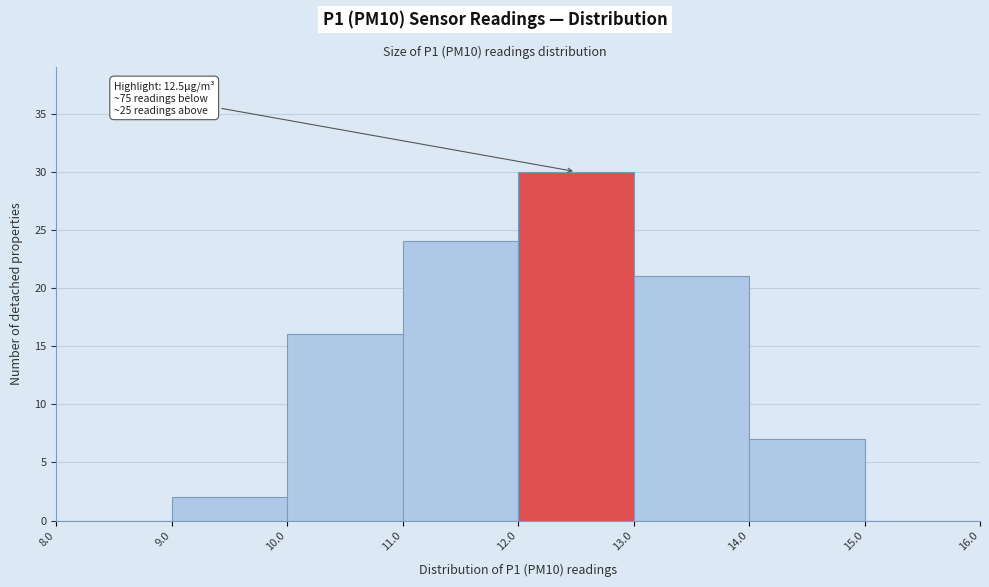

Over which range of the x-axis is the bar tallest?

12.0 to 13.0